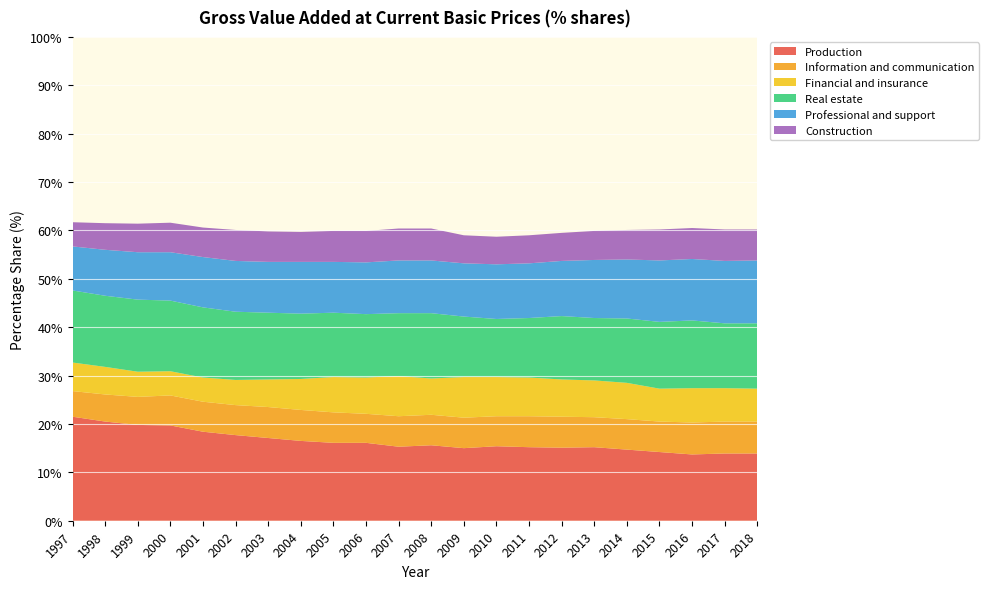

Reading left to right, extract all data points from this chart.

Production: 21.5	20.5	19.8	19.7	18.4	17.7	17.1	16.5	16.1	16.1	15.3	15.6	15.0	15.4	15.2	15.1	15.2	14.7	14.2	13.7	13.9	13.9
Information and communication: 5.3	5.6	5.8	6.2	6.2	6.2	6.4	6.4	6.3	6.0	6.3	6.3	6.3	6.2	6.4	6.4	6.2	6.3	6.3	6.6	6.6	6.6
Financial and insurance: 5.9	5.7	5.2	5.0	5.0	5.2	5.7	6.4	7.3	7.5	8.3	7.5	8.4	8.1	8.0	7.7	7.6	7.5	6.8	7.1	6.9	6.8
Real estate: 14.9	14.7	14.9	14.6	14.5	14.1	13.8	13.5	13.3	13.1	13.0	13.5	12.5	12.0	12.3	13.1	12.9	13.3	13.8	14.0	13.4	13.5
Professional and support: 9.1	9.5	9.8	10.0	10.4	10.5	10.5	10.7	10.5	10.7	10.9	10.9	11.0	11.3	11.3	11.4	12.0	12.2	12.7	12.7	12.9	13.0
Construction: 5.0	5.5	5.9	6.1	6.1	6.4	6.3	6.2	6.4	6.5	6.6	6.6	5.8	5.7	5.8	5.8	6.0	6.1	6.4	6.4	6.5	6.4